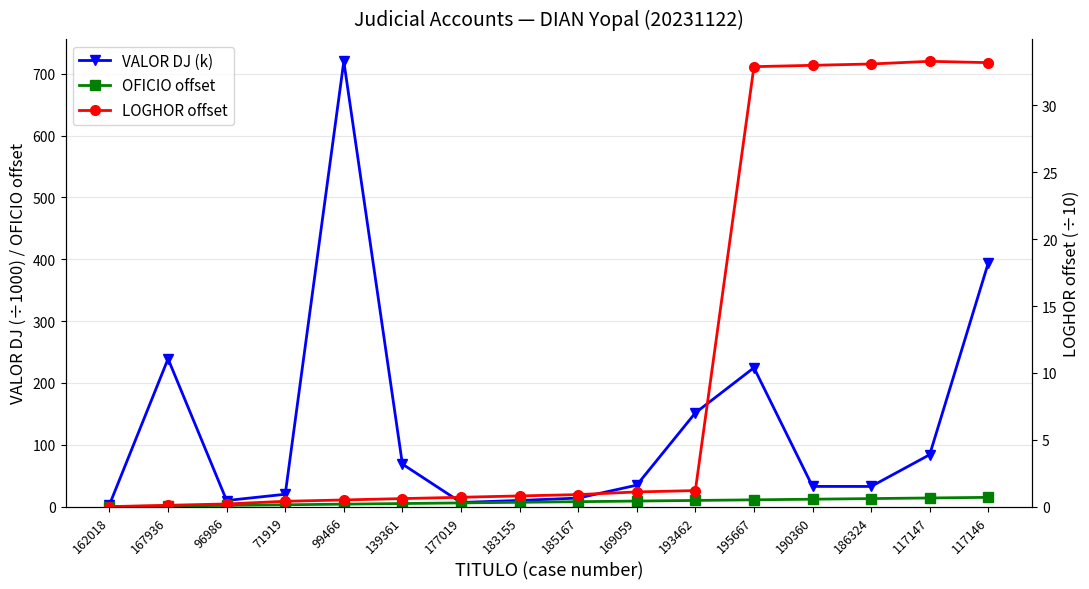

At how many categories does at least one series exceed 64?

7